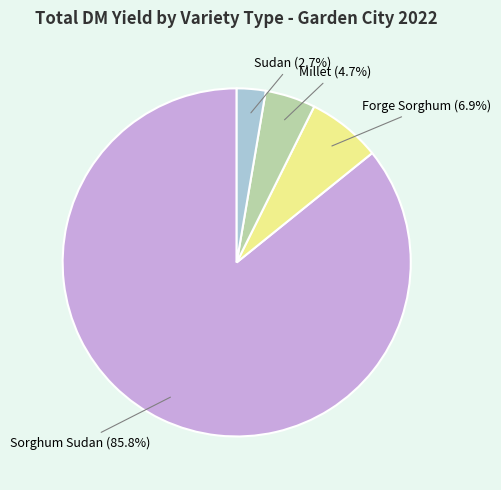

Is there a majority slice in this chart?

Yes